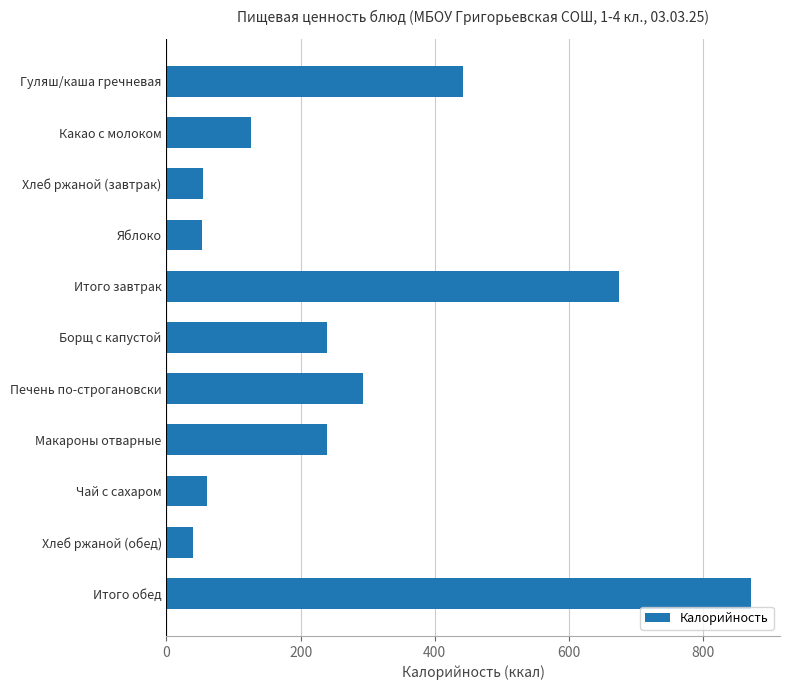

What is the ratio of the value at Борщ с капустой to the value at Итого обед?

0.3